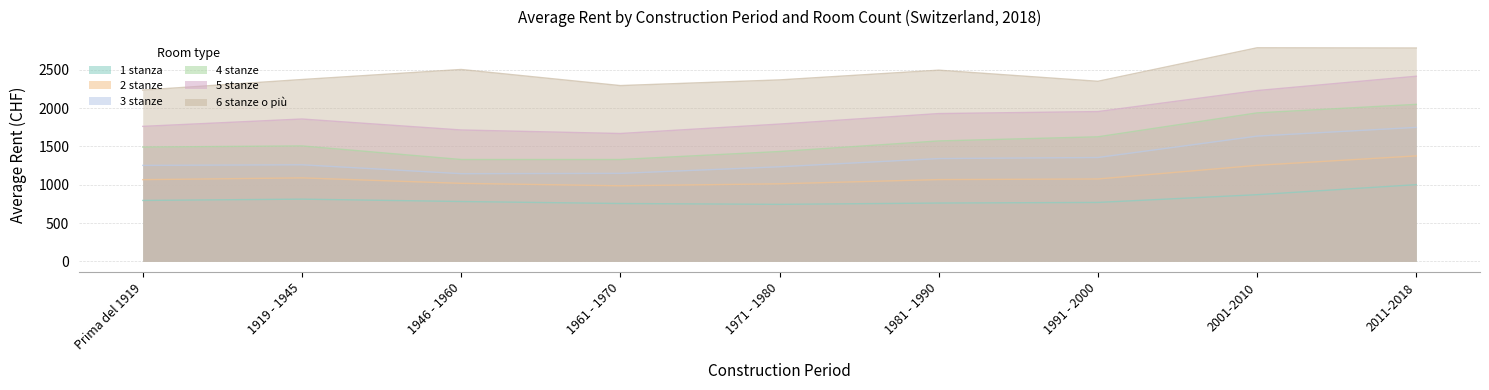

At which category does the chart reach its peak across all series?

2001-2010